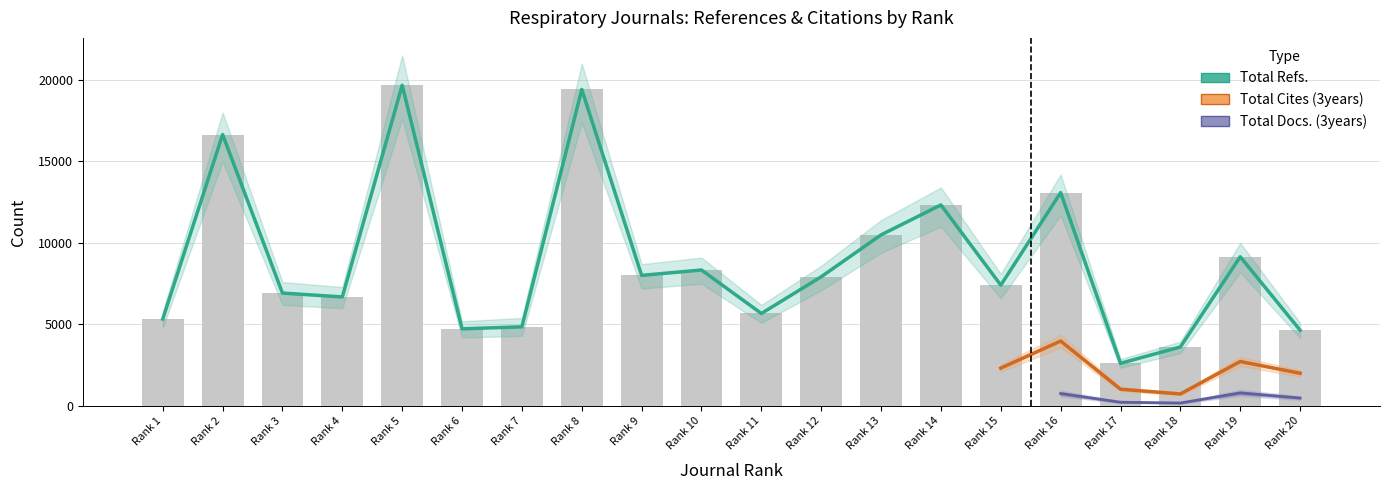

Is the value of Total Cites (3years) at 2 greater than the value of Total Docs. (3years) at 16?

Yes